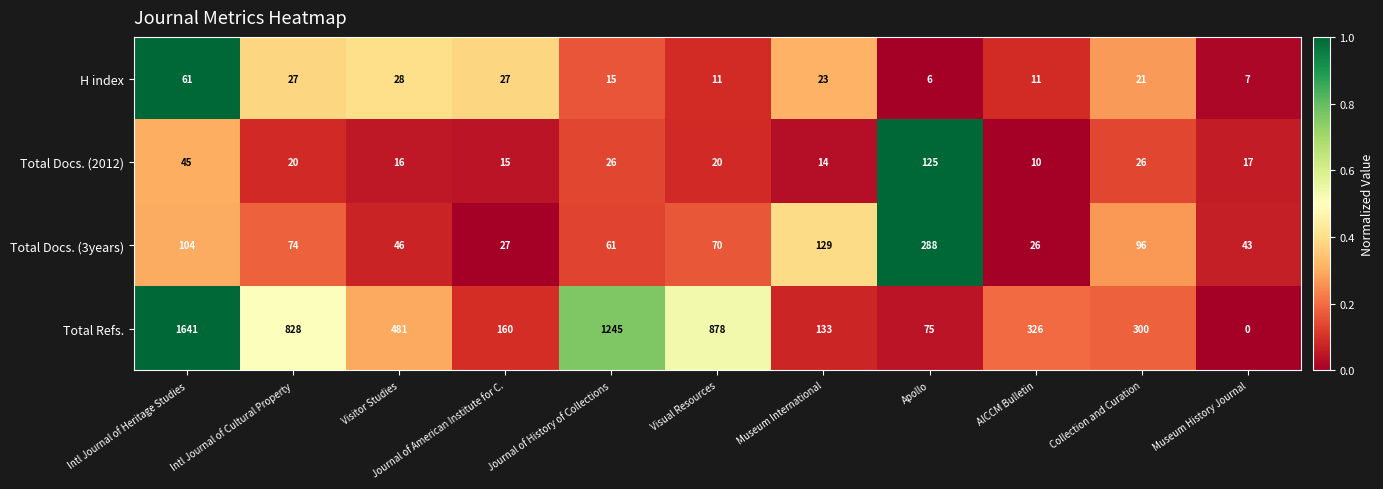

Is it true that Total Docs. (2012) equals 14 at Museum International?

True